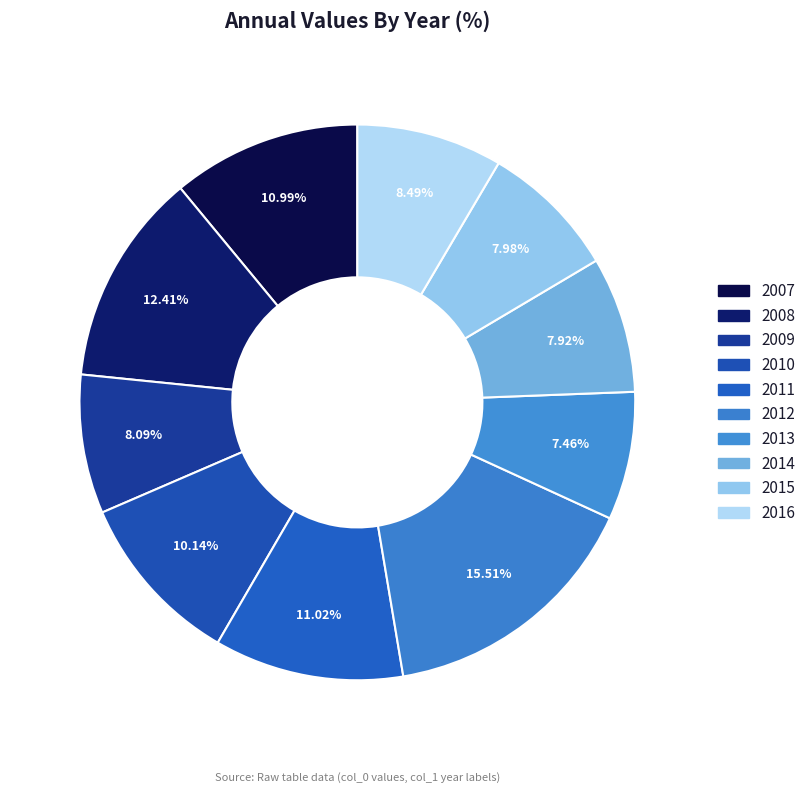

Rank the categories by value from highest to lowest.

2012, 2008, 2011, 2007, 2010, 2016, 2009, 2015, 2014, 2013